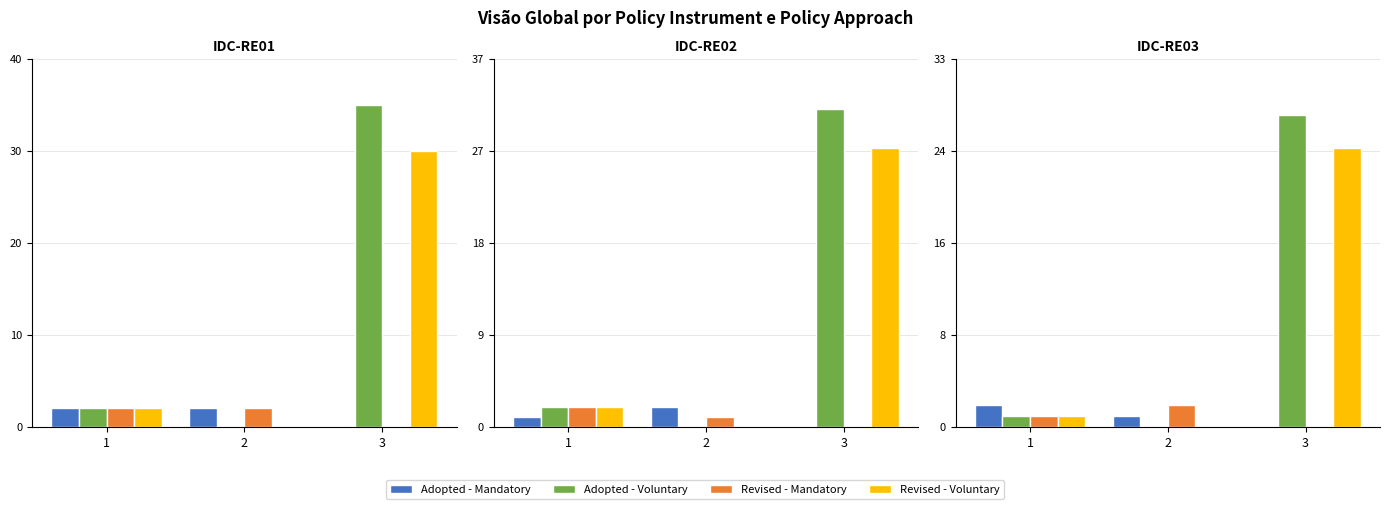

Rank the series by their maximum value, from highest to lowest.

Adopted - Voluntary, Revised - Voluntary, Adopted - Mandatory, Revised - Mandatory